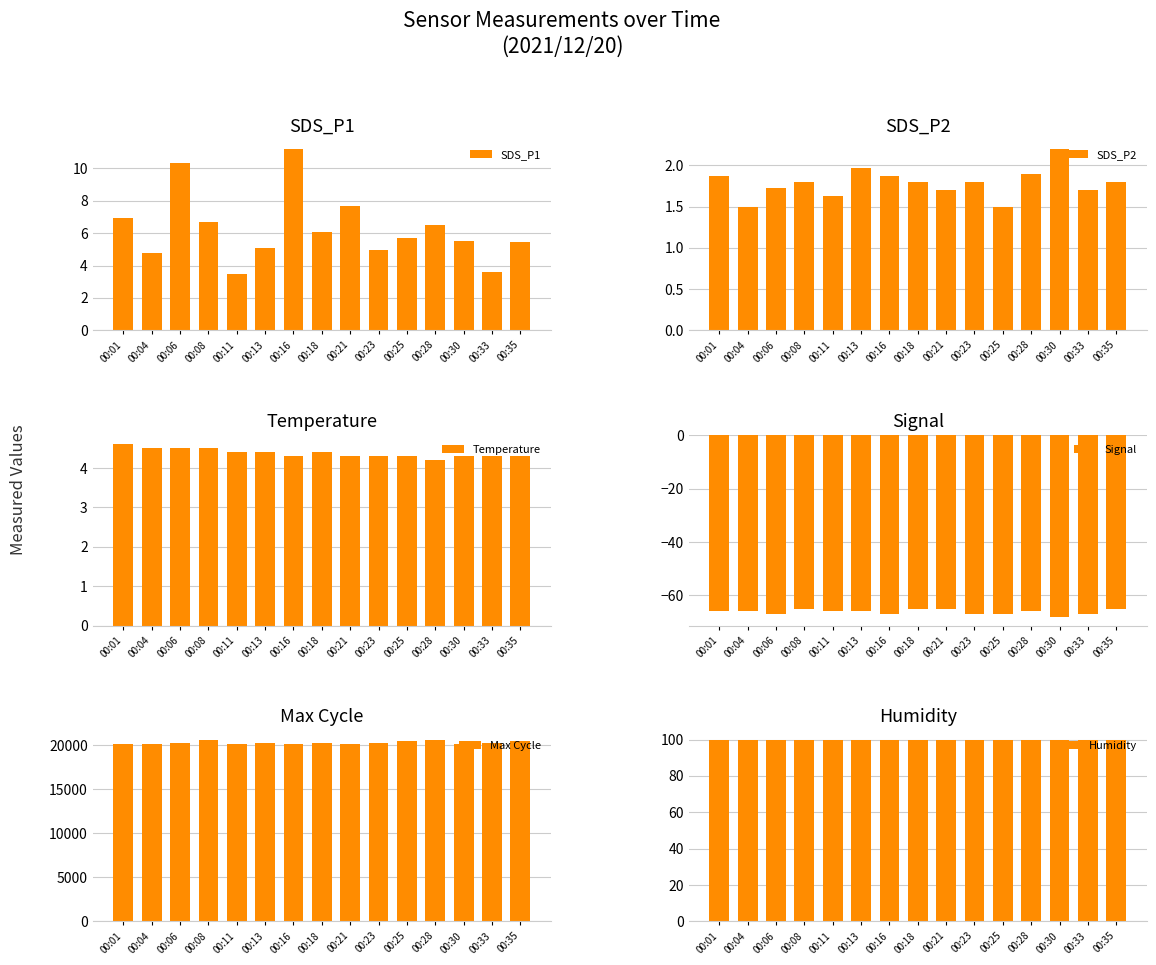

At 00:16, list the series in order from largest to smallest.

Max Cycle, Humidity, SDS_P1, Temperature, SDS_P2, Signal